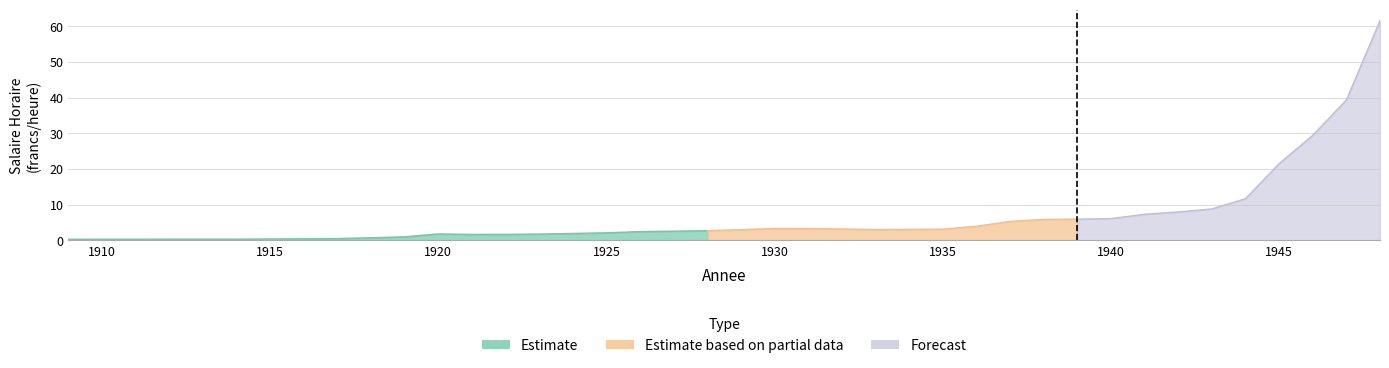

How many lines are shown in the chart?

1